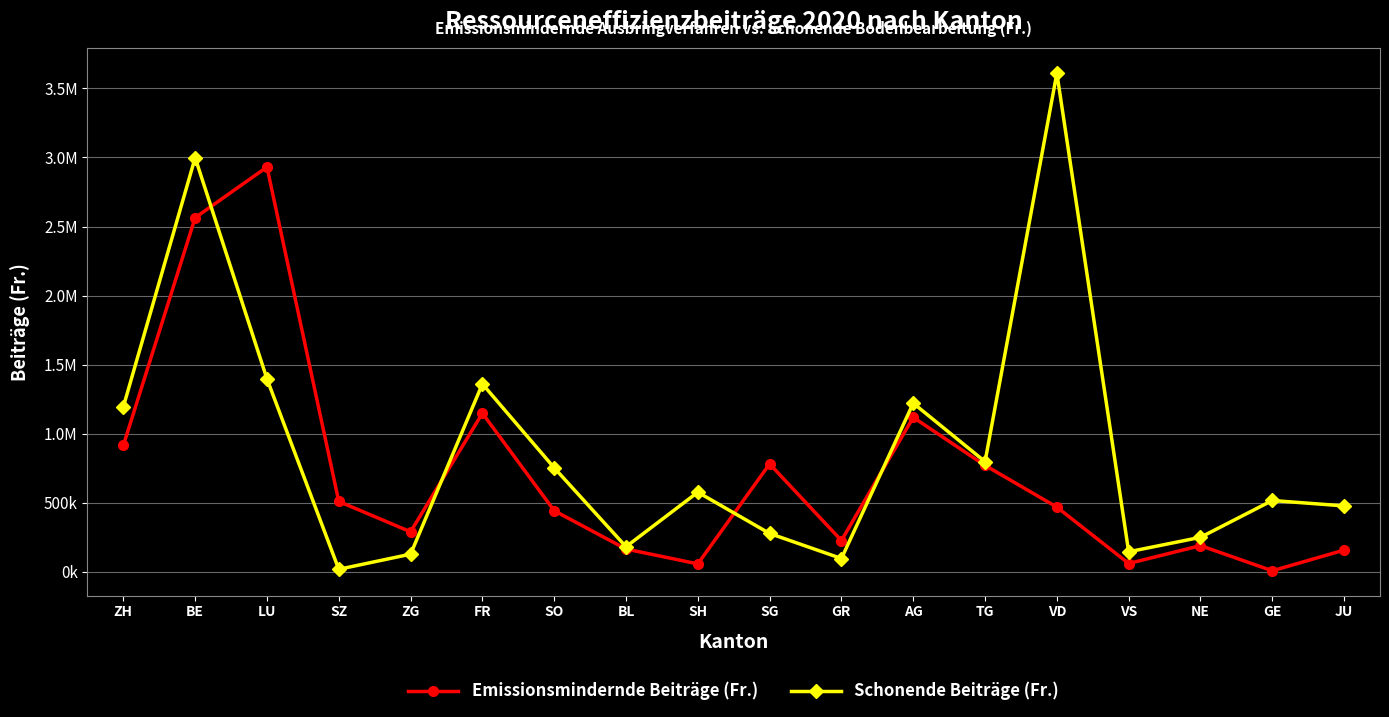

How many intersections are there between Schonende Beiträge (Fr.) and Emissionsmindernde Beiträge (Fr.)?

4